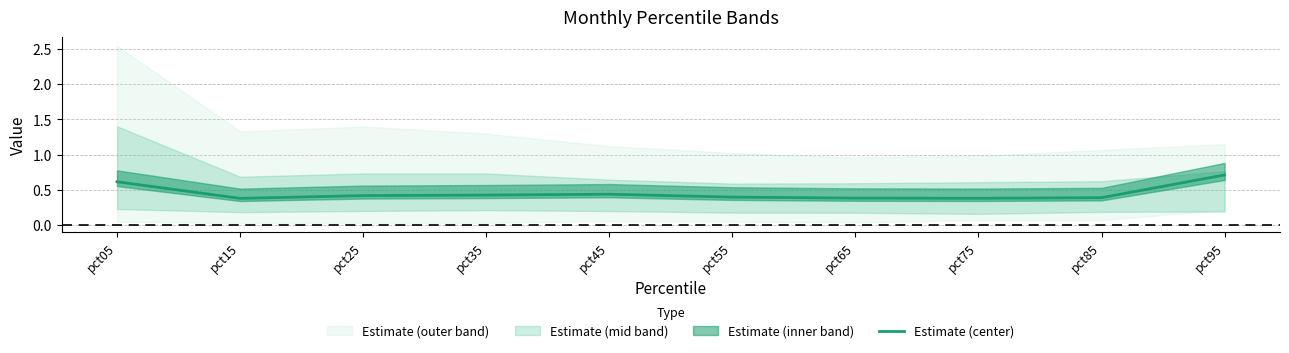

Rank the categories by value from lowest to highest.

pct15, pct75, pct65, pct85, pct55, pct25, pct35, pct45, pct05, pct95